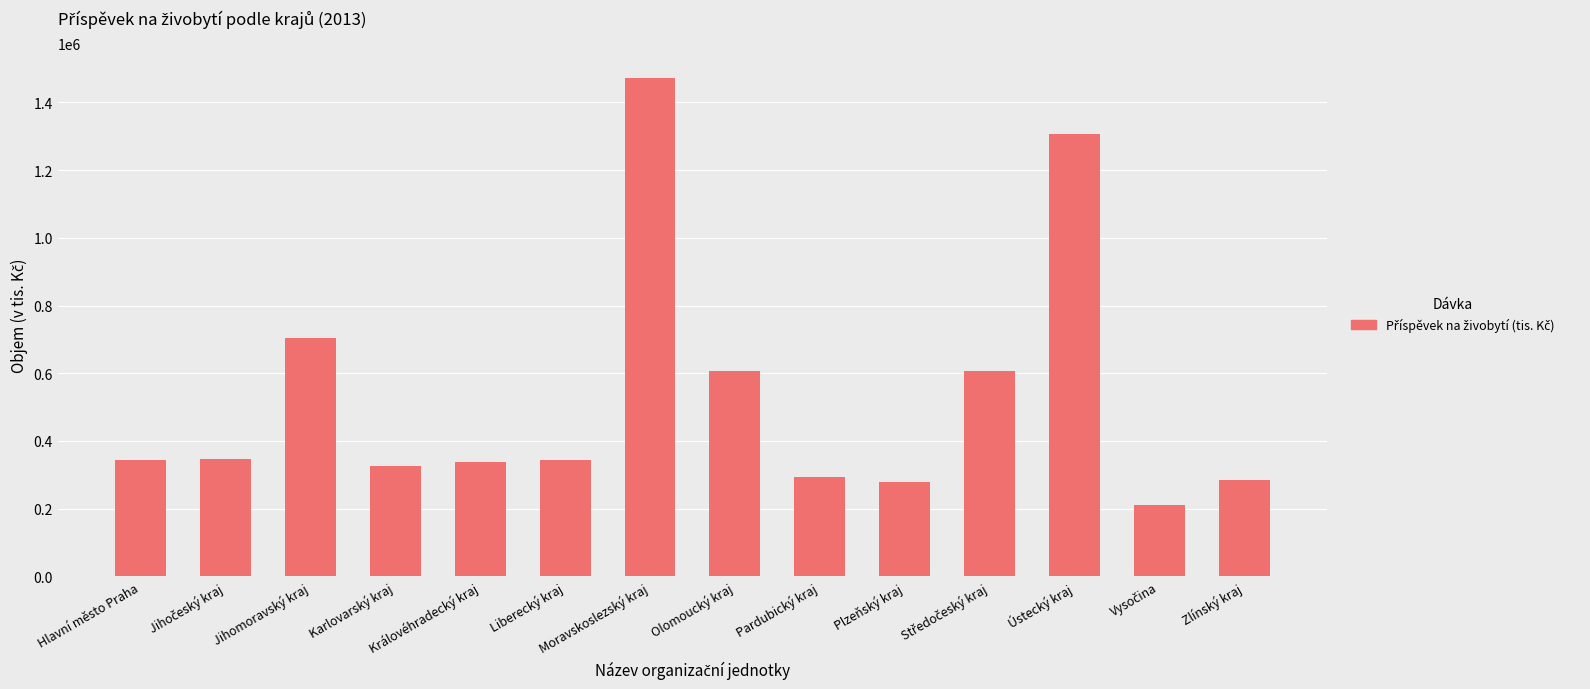

What is the minimum value shown in the chart?

211125.3